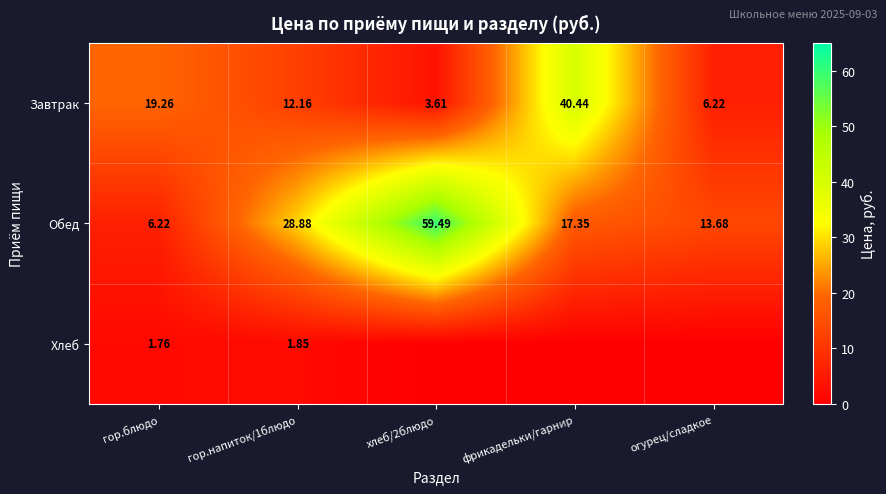

What is the greatest value displayed?

59.5